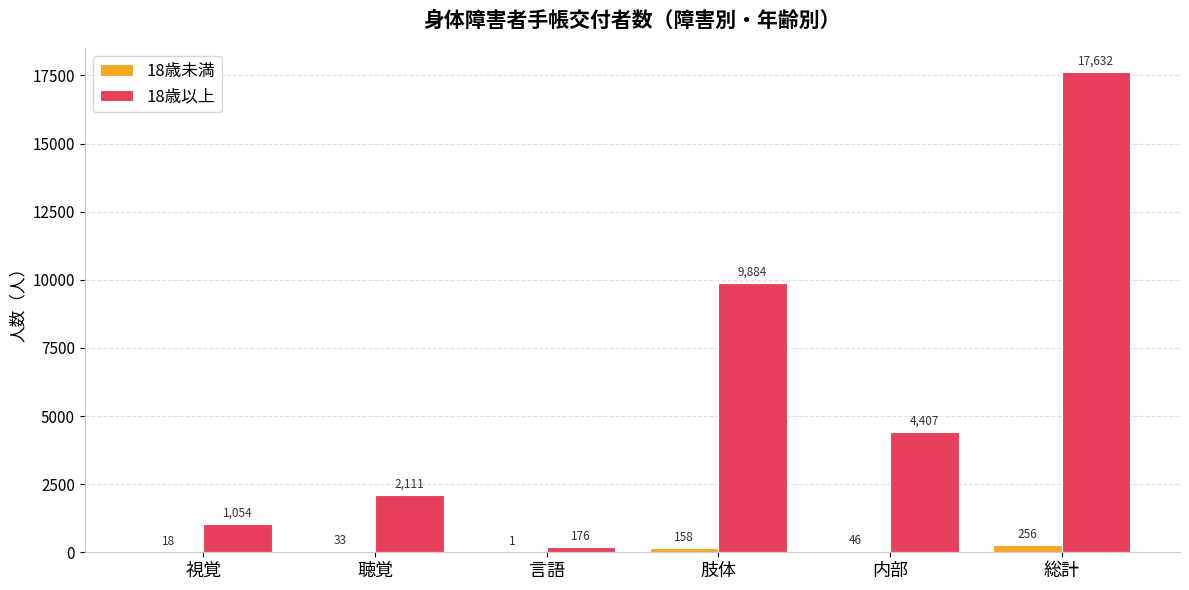

Where is 18歳以上 nearest to the value 8904?

肢体